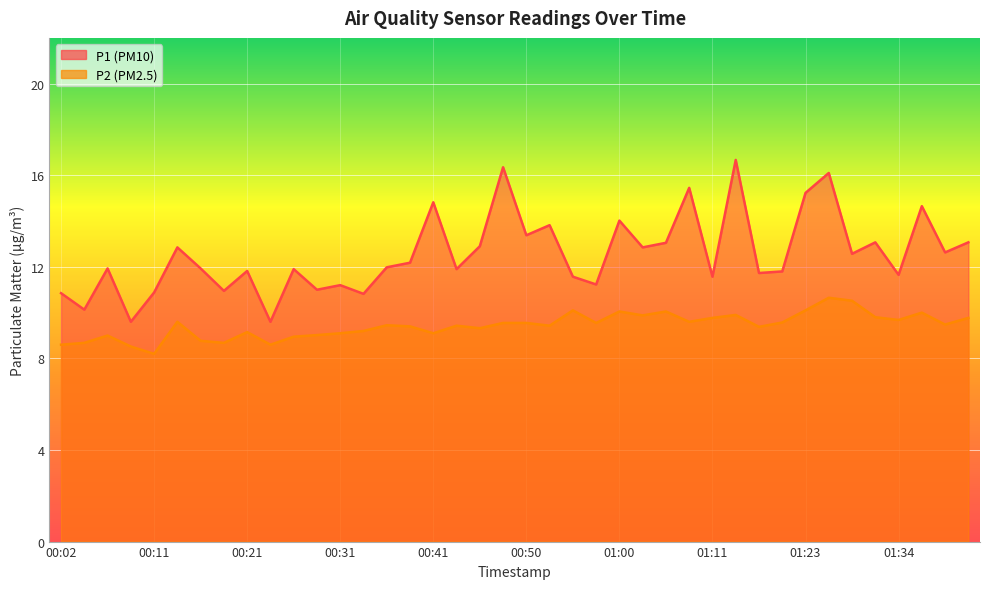

List the series in order of their overall mean, highest first.

P1, P2